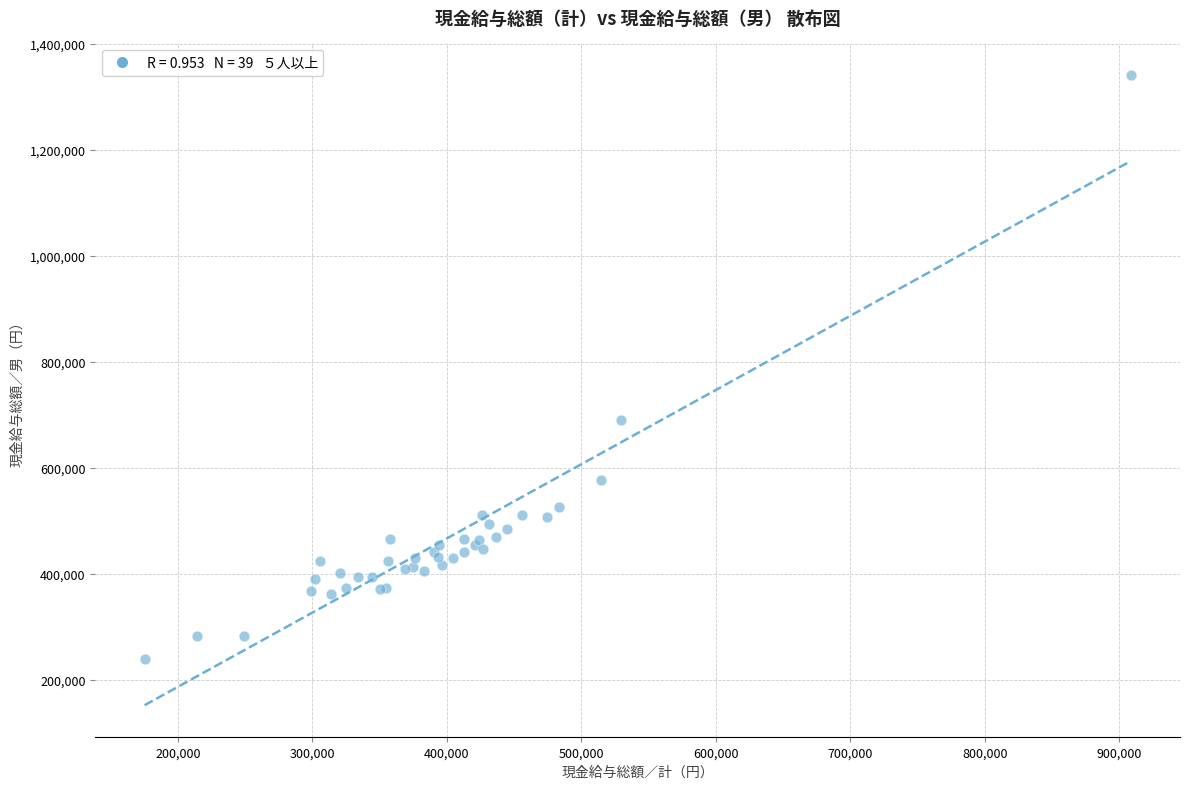

What Y value in the scatter plot is closest to 790234?

690657